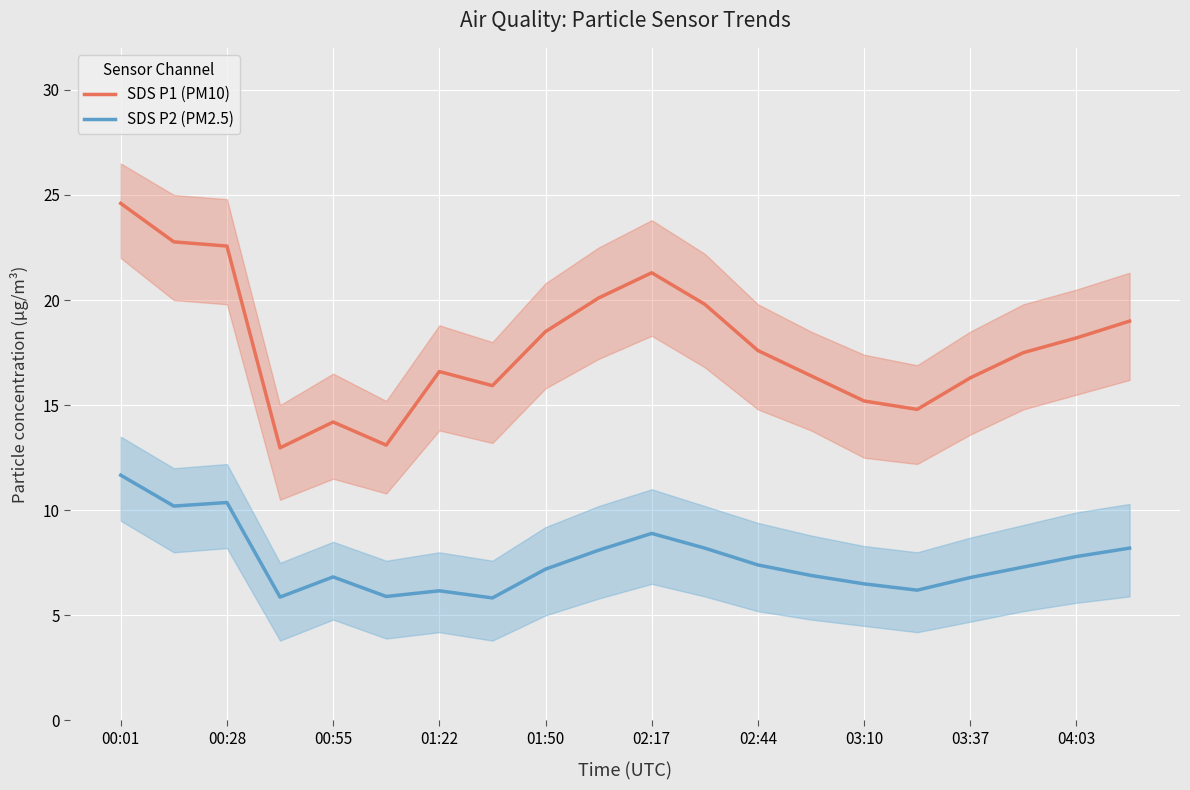

What is the value of the SDS P1 (PM10) point at the 16th from the left?

14.8